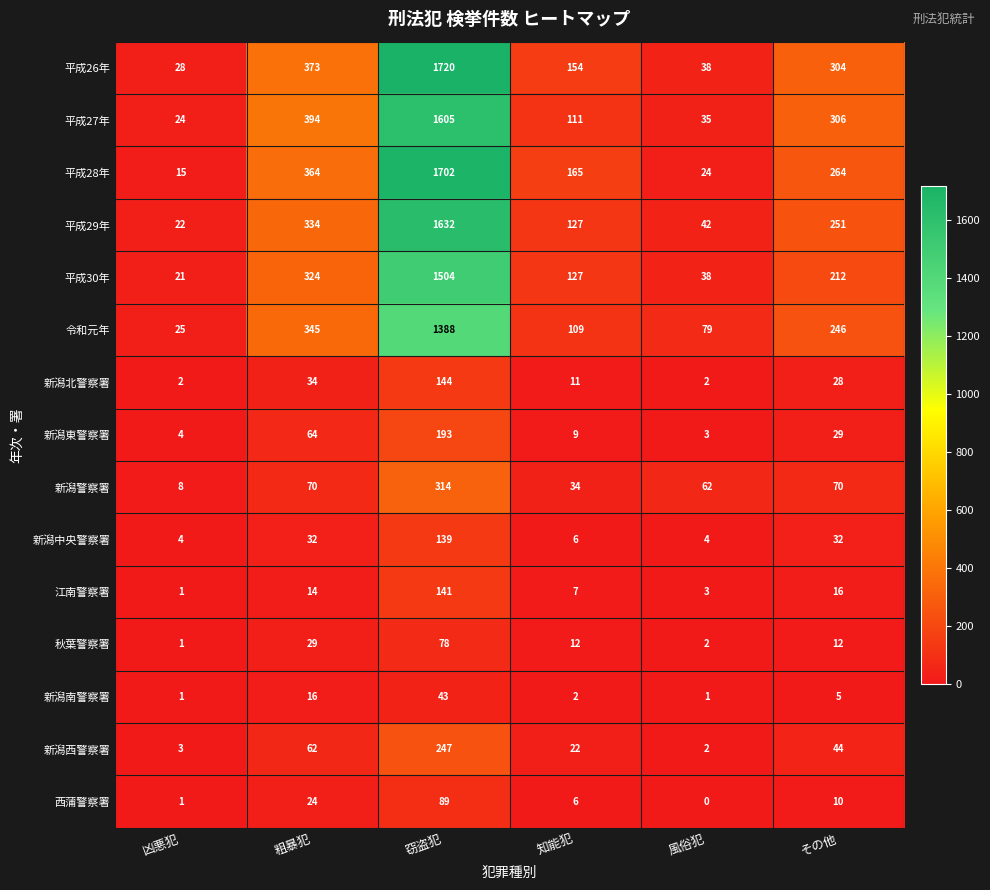

Is it true that 平成28年 equals 8 at 凶悪犯?

False